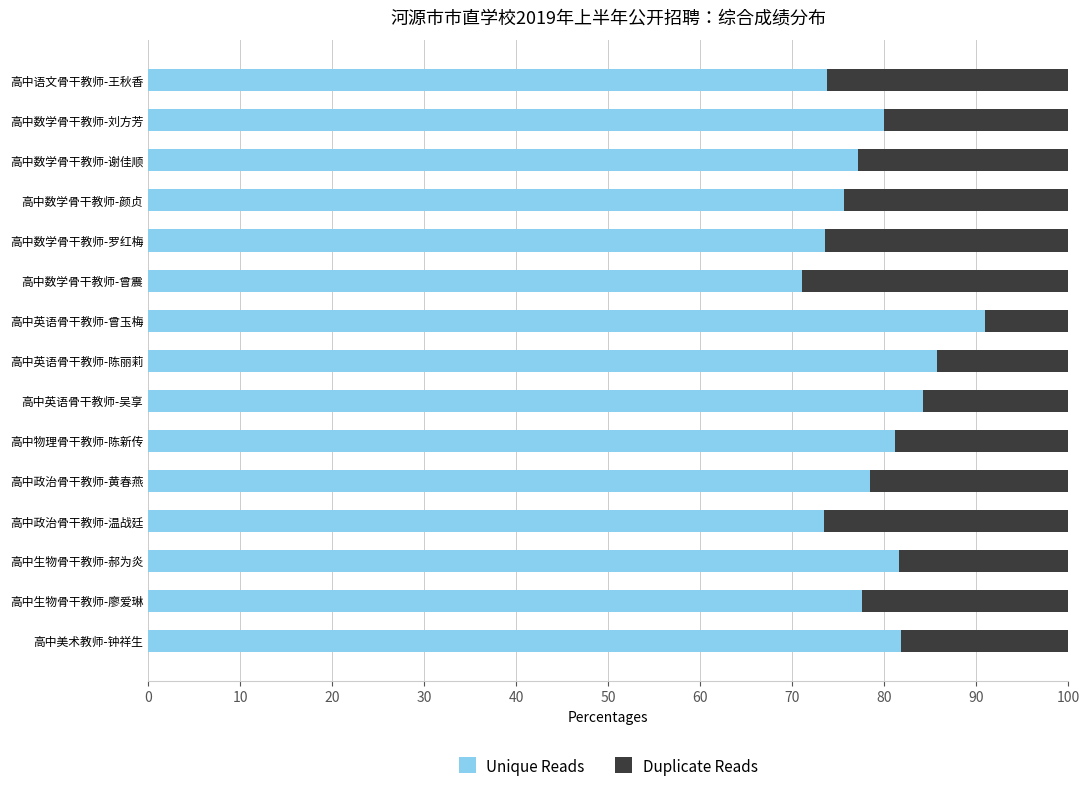

What is the minimum value for Unique Reads?

71.0